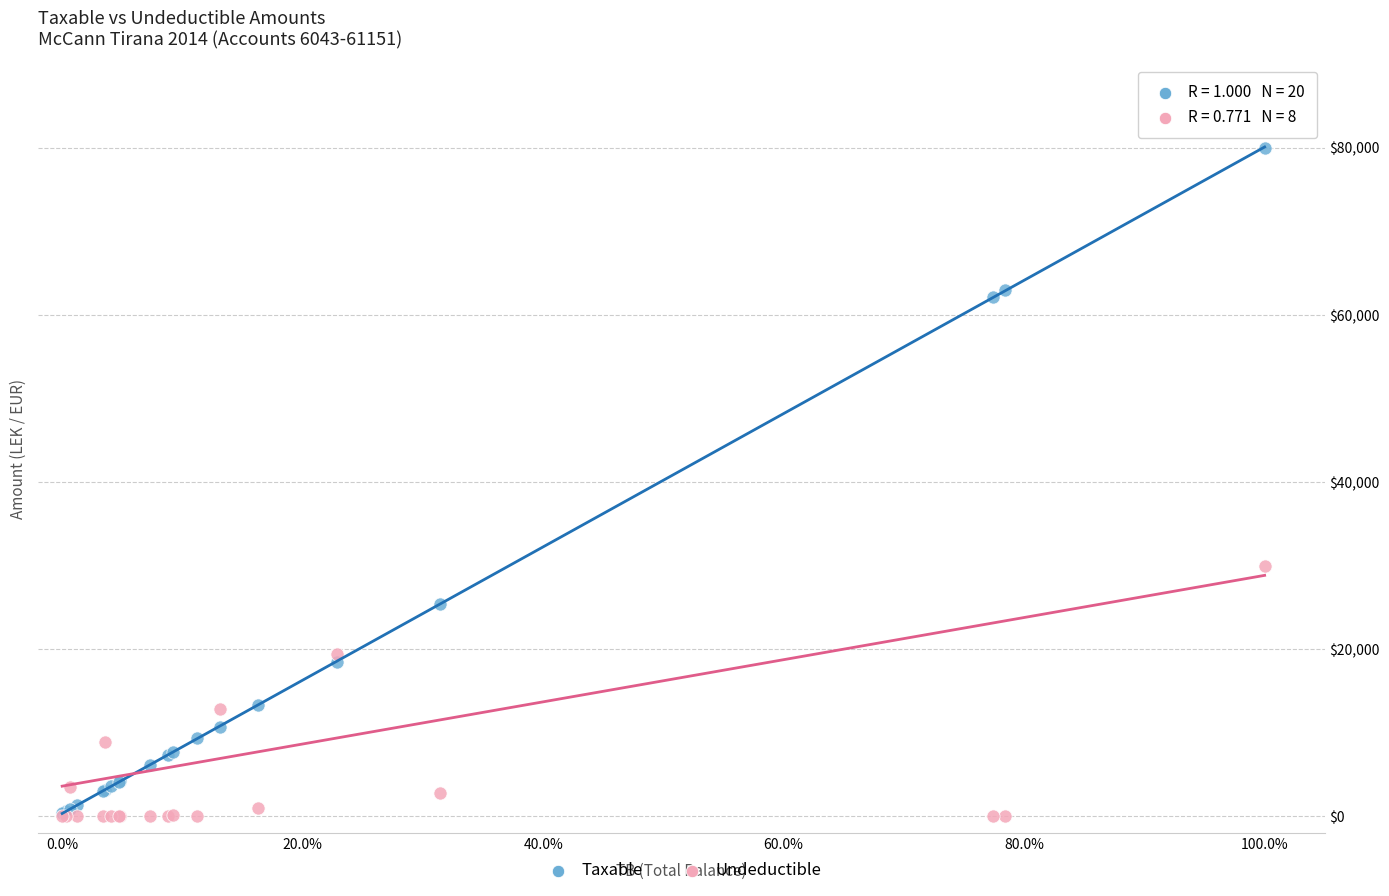

Which series reaches the maximum Y coordinate?

Taxable